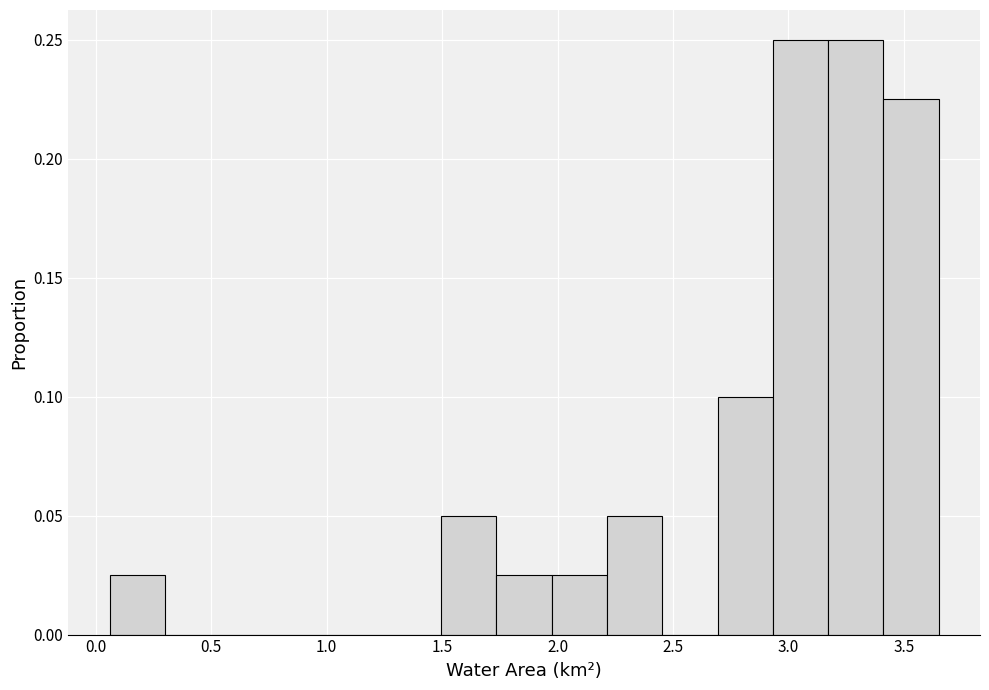

Reading left to right, transcribe this chart: for each bar, give the range it covers on the x-axis and its height. Neither the bar edges nor the heights are printed on the chart, so give them approximately, as read against the axes.

0.05 to 0.30: 0.025
0.30 to 0.55: 0
0.55 to 0.80: 0
0.80 to 1.00: 0
1.00 to 1.25: 0
1.25 to 1.50: 0
1.50 to 1.75: 0.050
1.75 to 1.95: 0.025
1.95 to 2.20: 0.025
2.20 to 2.45: 0.050
2.45 to 2.70: 0
2.70 to 2.95: 0.100
2.95 to 3.15: 0.250
3.15 to 3.40: 0.250
3.40 to 3.65: 0.225